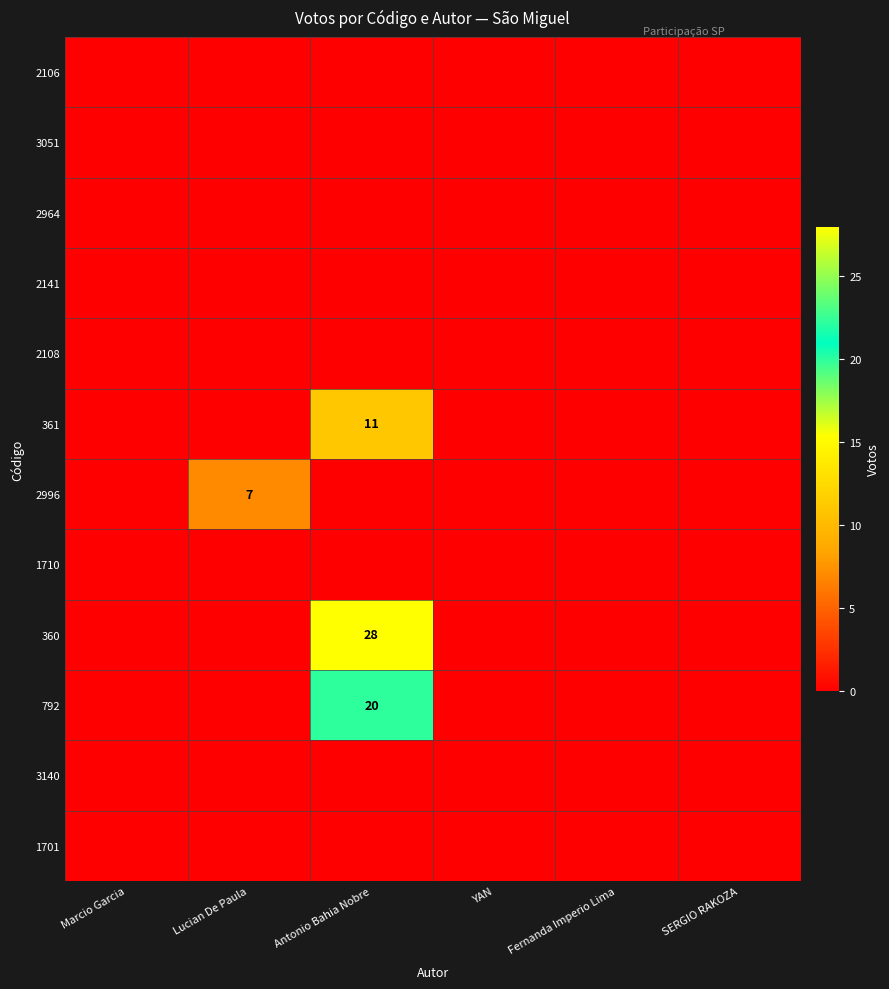

How many series are shown in this chart?

12